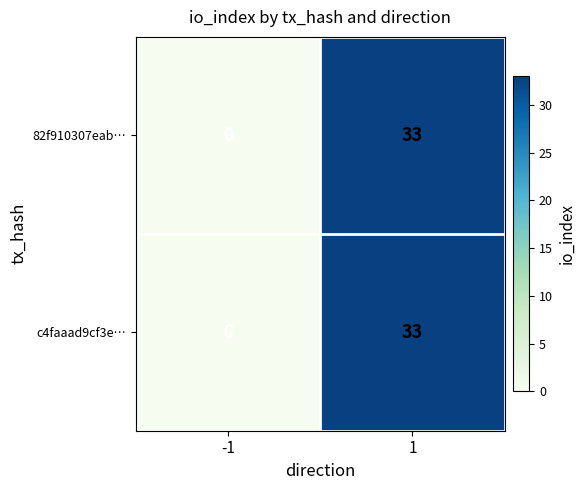

The c4faaad9cf3e… series shows 20 at 1. True or false?

False